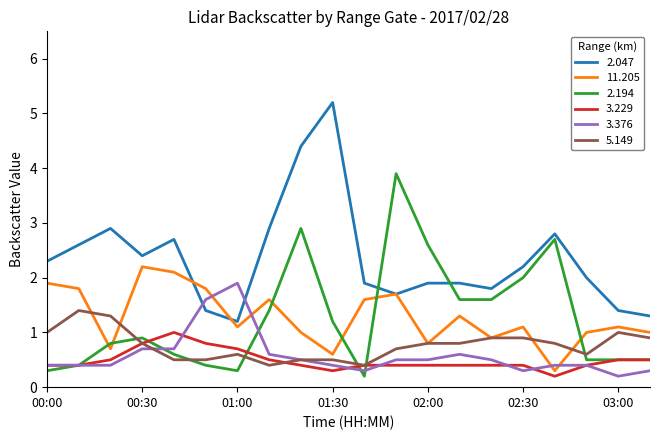

Which series has the largest total across all categories?

2.047